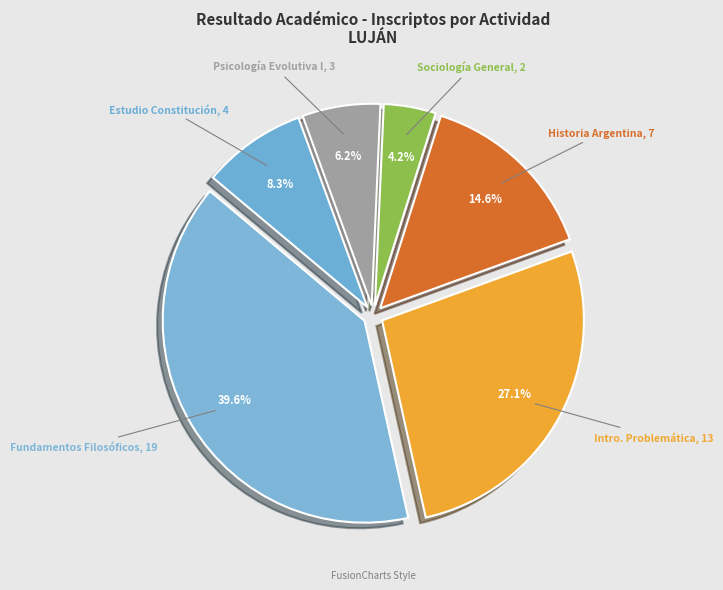

Count the number of slices in the pie.

6